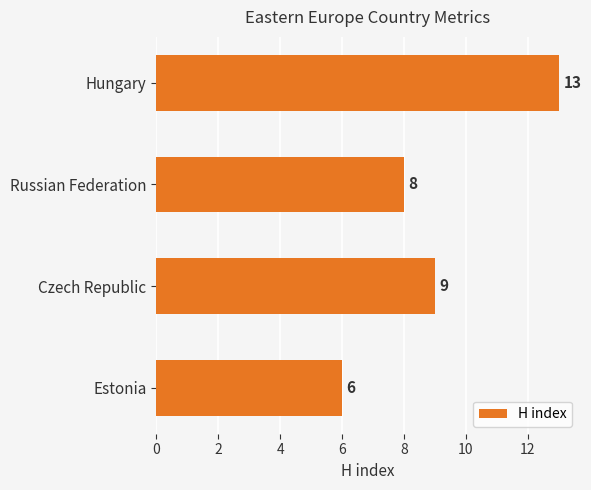

Reading bottom to top, extract all data points from this chart.

Estonia=6	Czech Republic=9	Russian Federation=8	Hungary=13